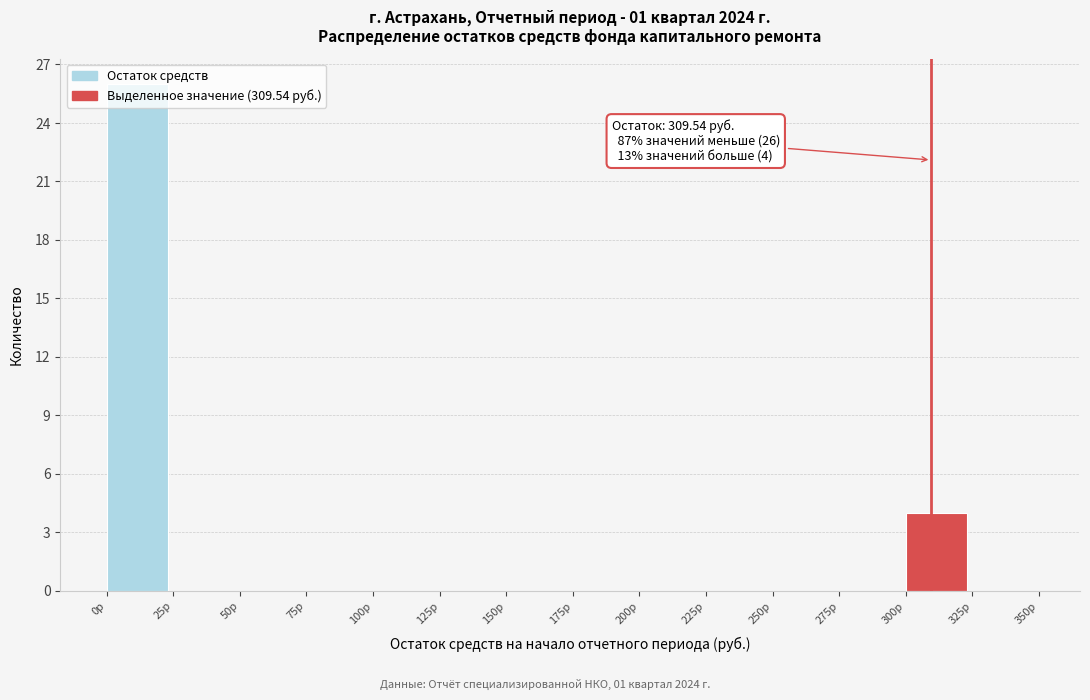

Which range on the x-axis has the tallest bar?

0 to 25